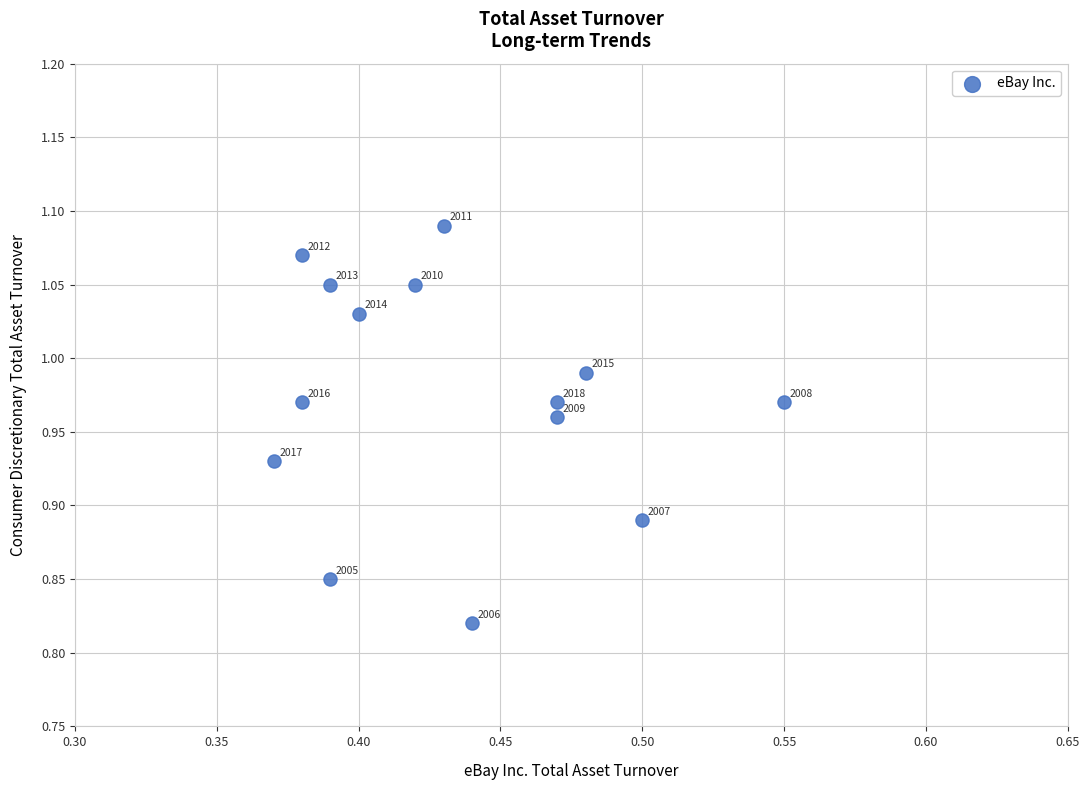

What is the range of Y values (max minus min)?

0.3